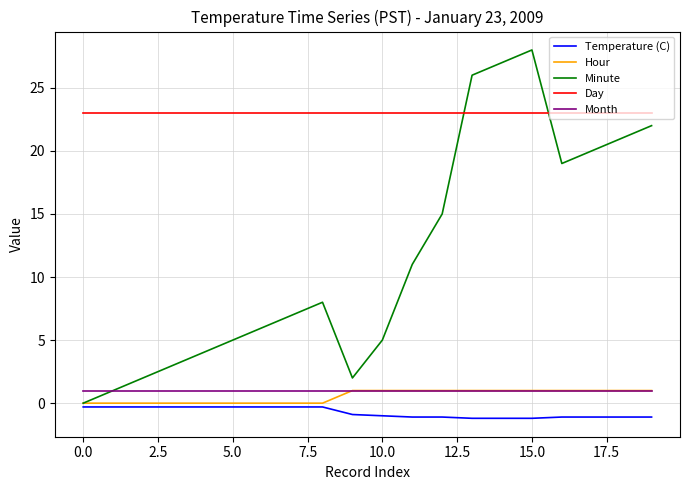

What is the maximum value for Hour?

1.0